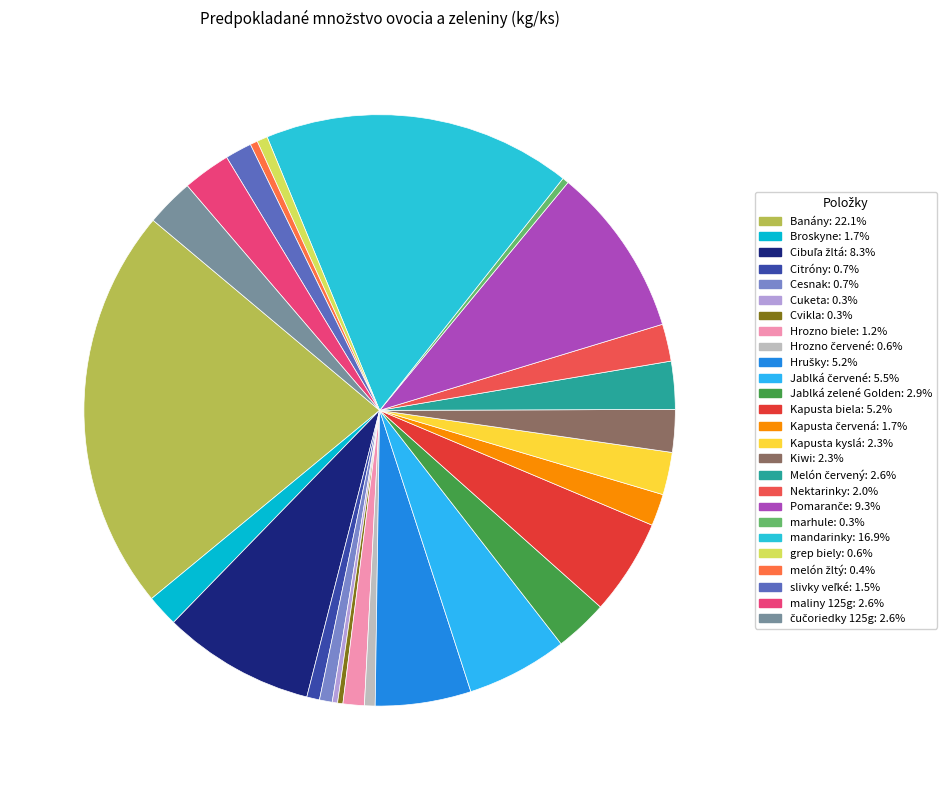

Count the number of slices in the pie.

26